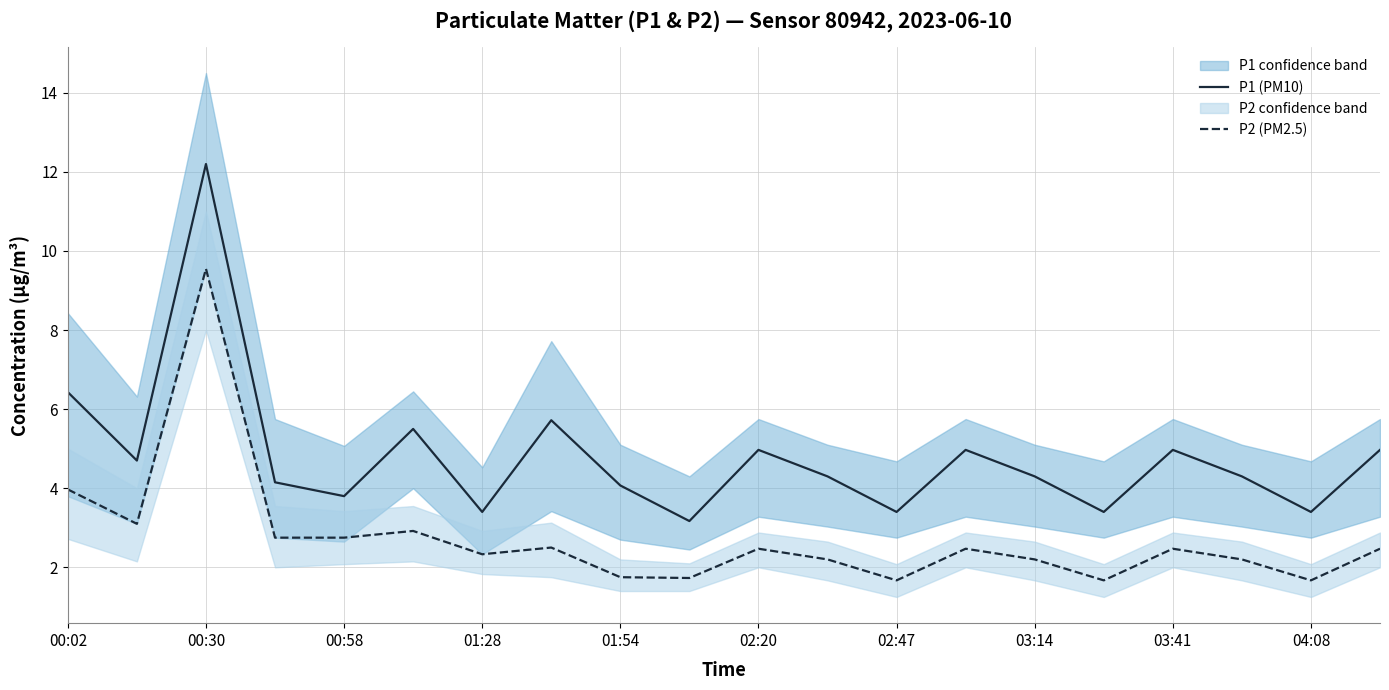

At which label is P1 (PM10) closest to 7?

00:02